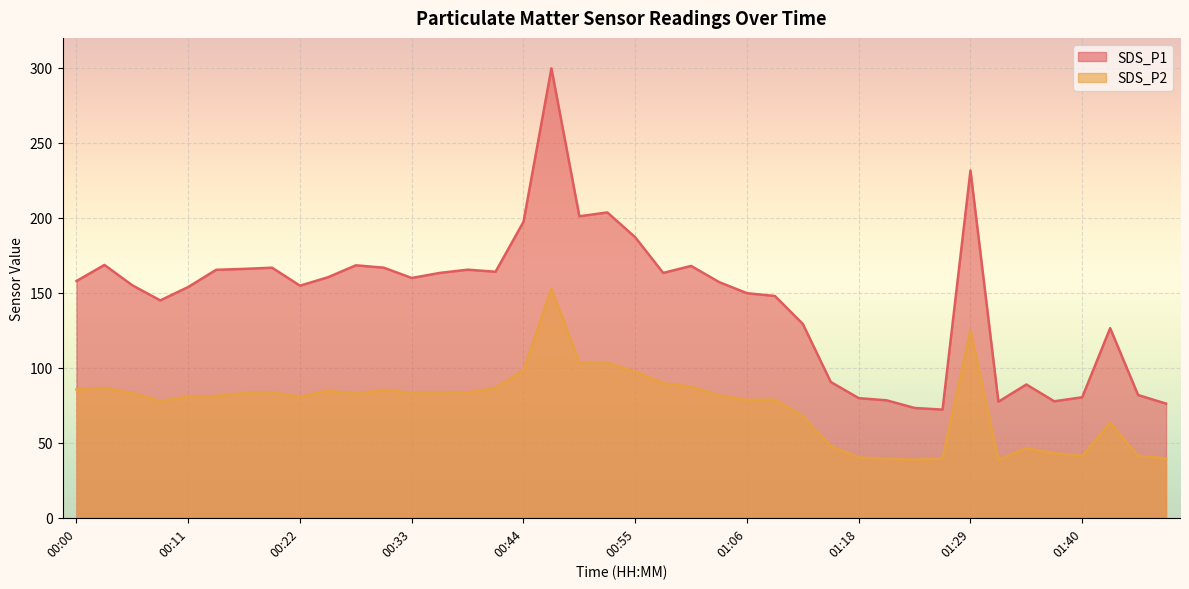

What are all the series names shown in the legend?

SDS_P1, SDS_P2